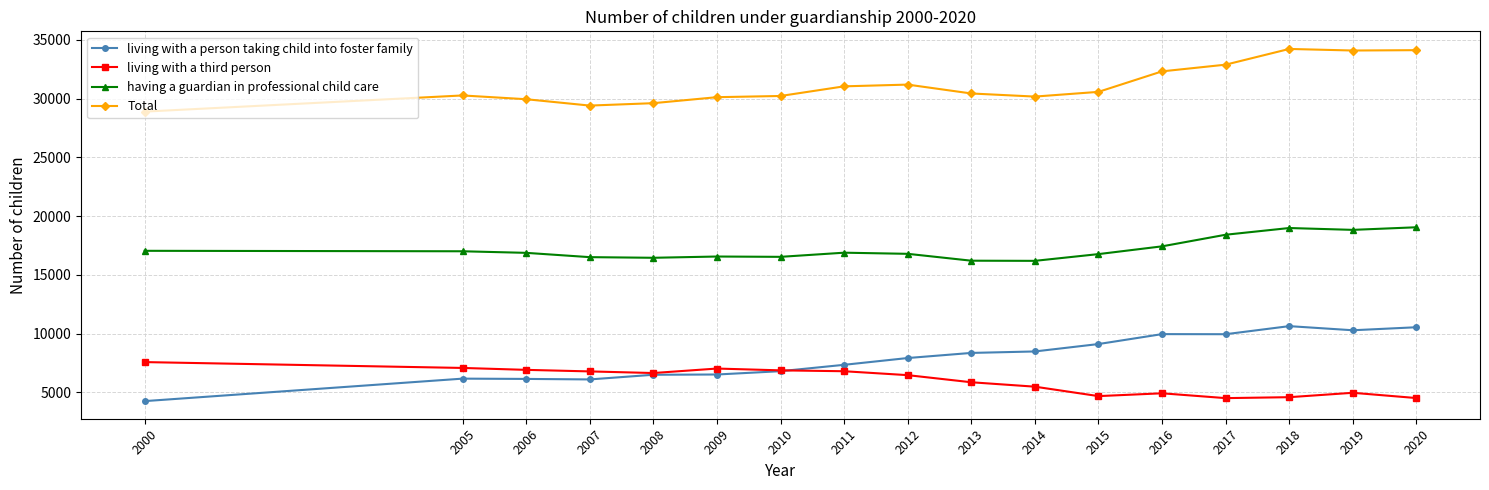

What are all the series names shown in the legend?

living with a person taking child into foster family, living with a third person, having a guardian in professional child care, Total